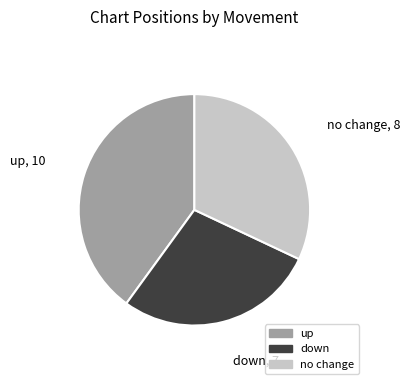

Which slice is the smallest?

down